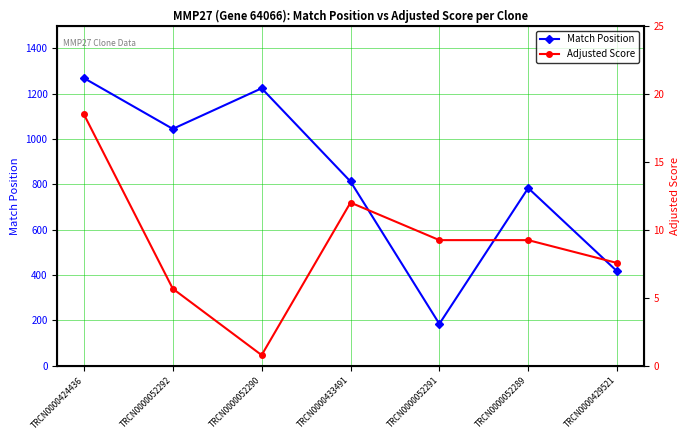

True or false: Adjusted Score has more than 2 points higher than both neighbors.

False